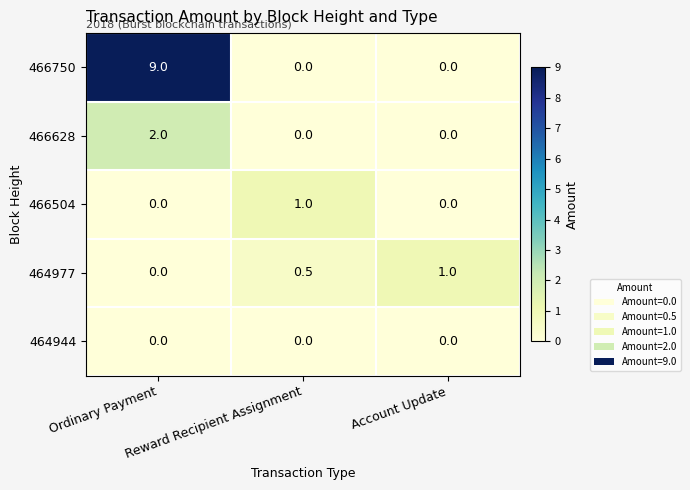

What is the highest value of the 464977 series?

1.0